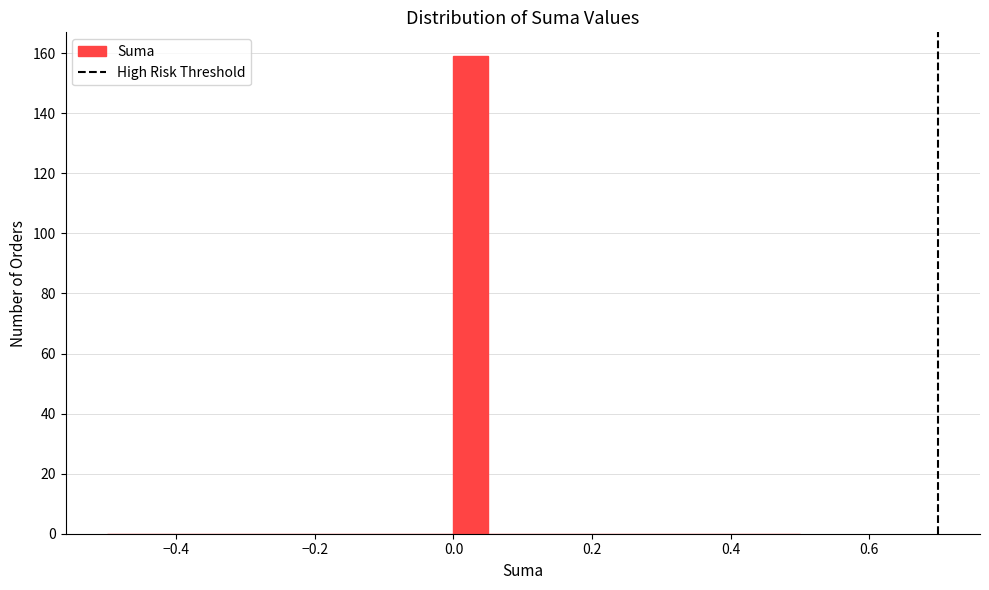

Around what value on the x-axis is the tallest bar? Give the approximate position of its centre, as read against the axis.

0.02